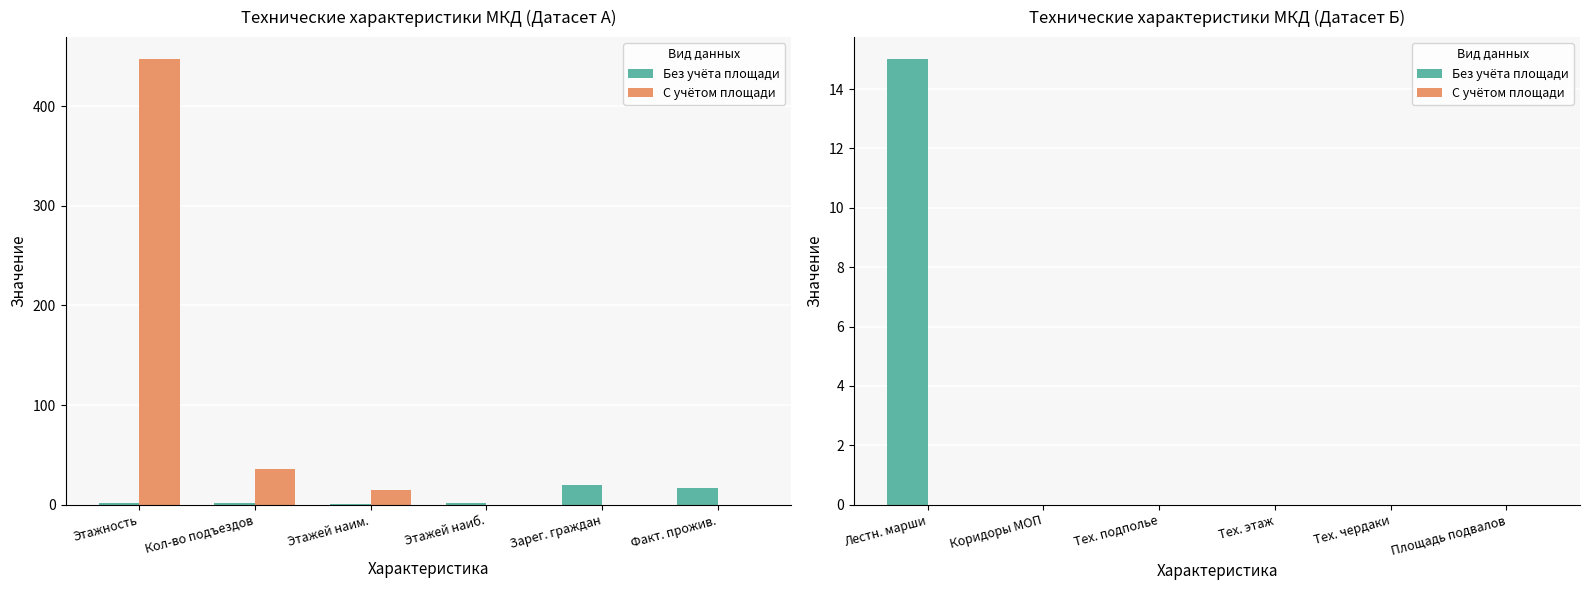

Count the number of data series in this chart.

2